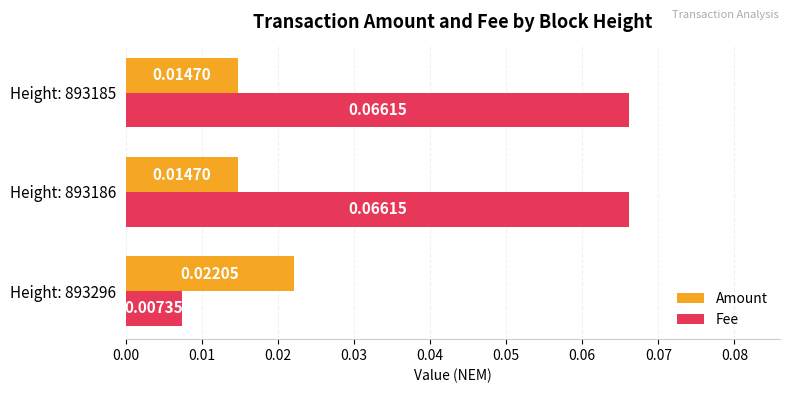

Which series has the largest total across all categories?

Fee